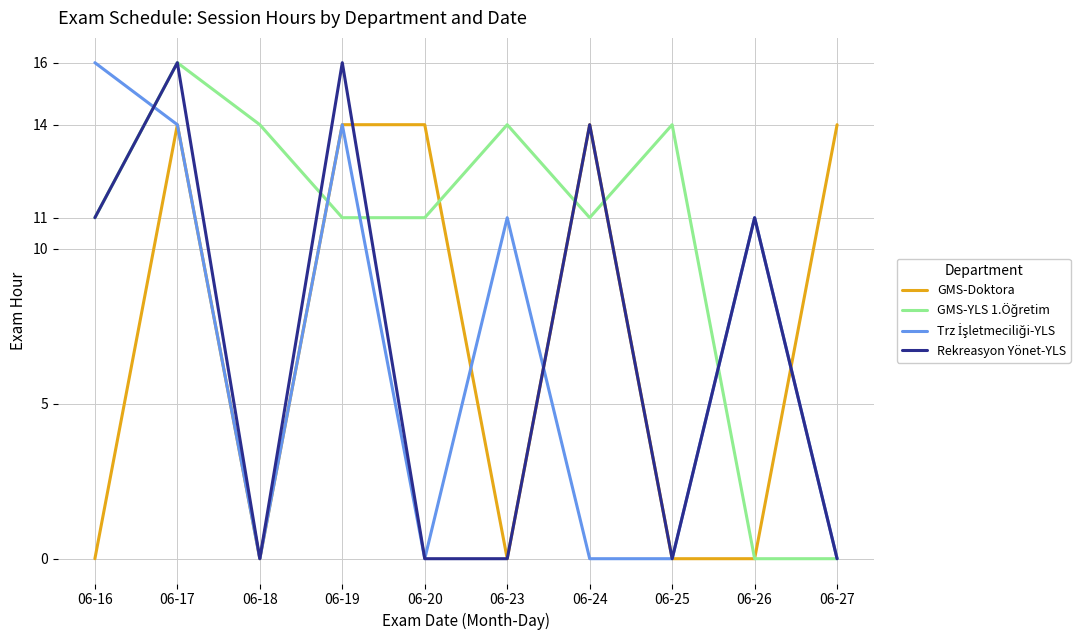

Is it true that GMS-Doktora equals 0 at 06-16?

True